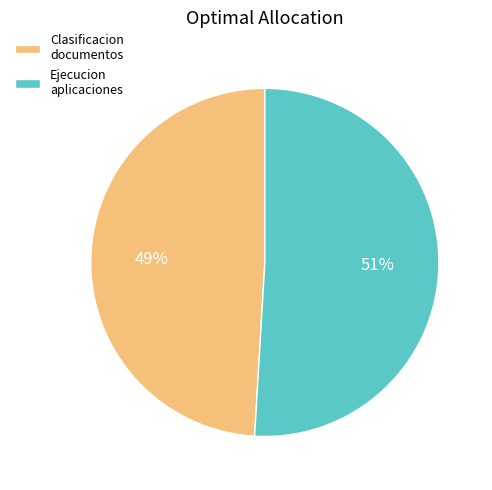

The Ejecucion aplicaciones slice represents 51% of the pie. True or false?

True